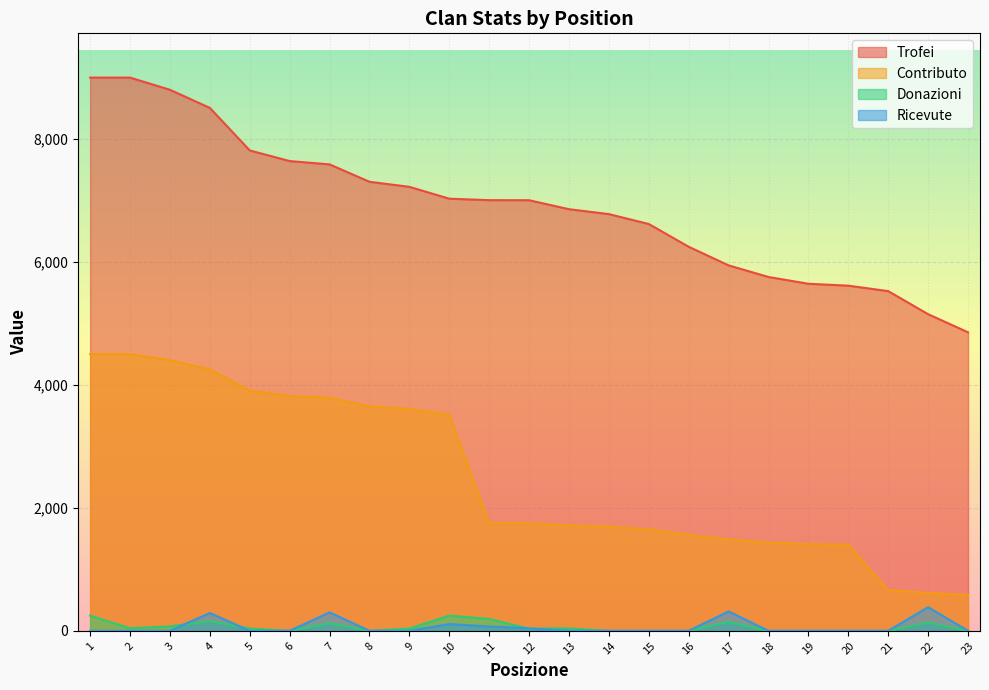

Where does the Donazioni series first go above 36?

1